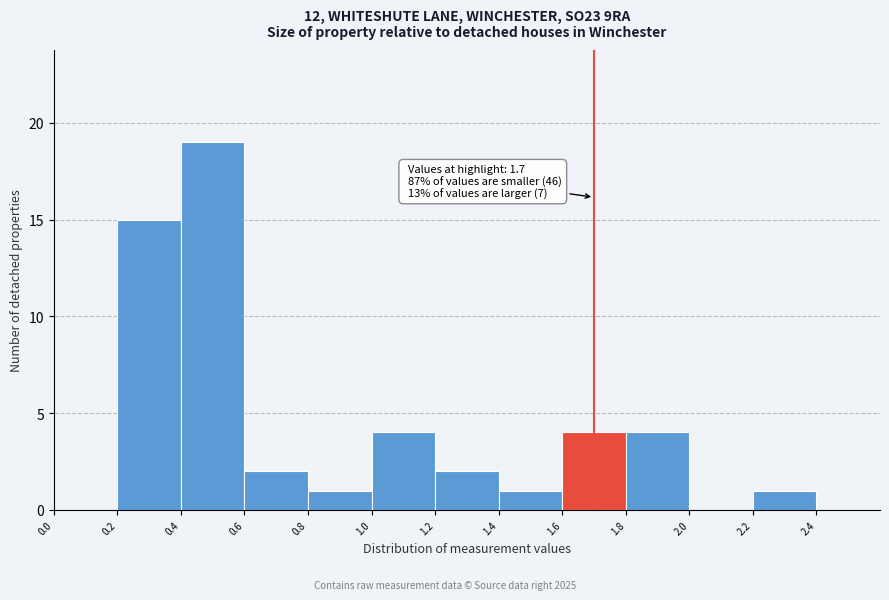

Which range on the x-axis has the tallest bar?

0.4 to 0.6